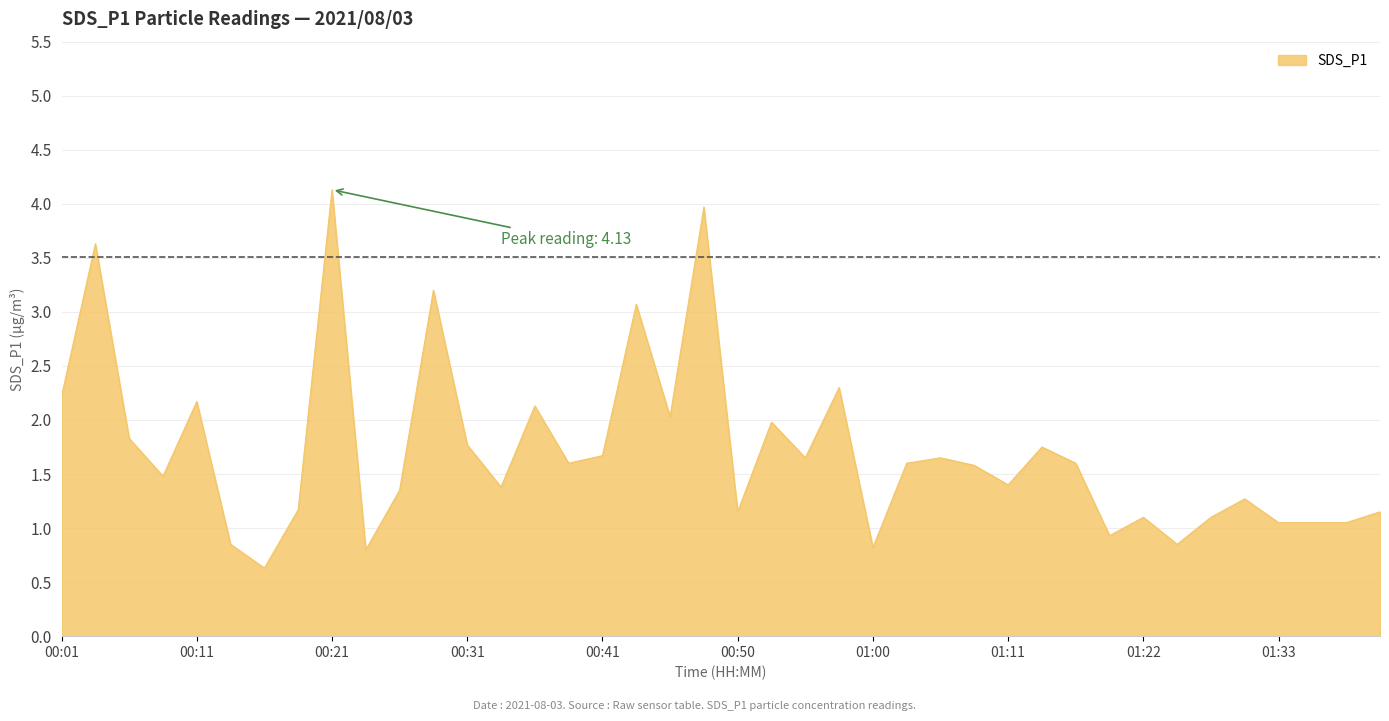

What is the difference between the maximum and minimum values?

3.5